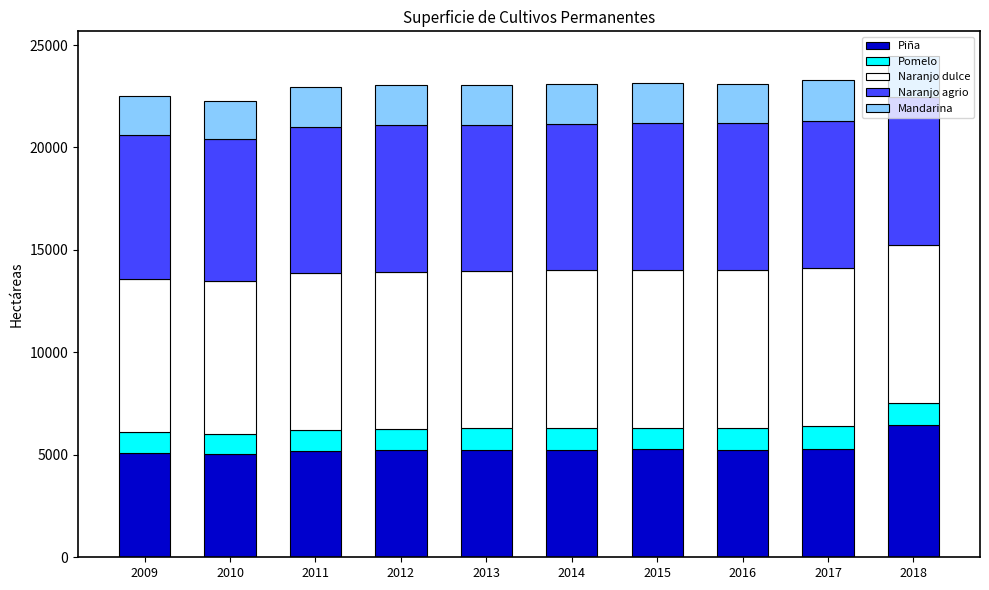

What is the sum of all Piña values?

53373.2